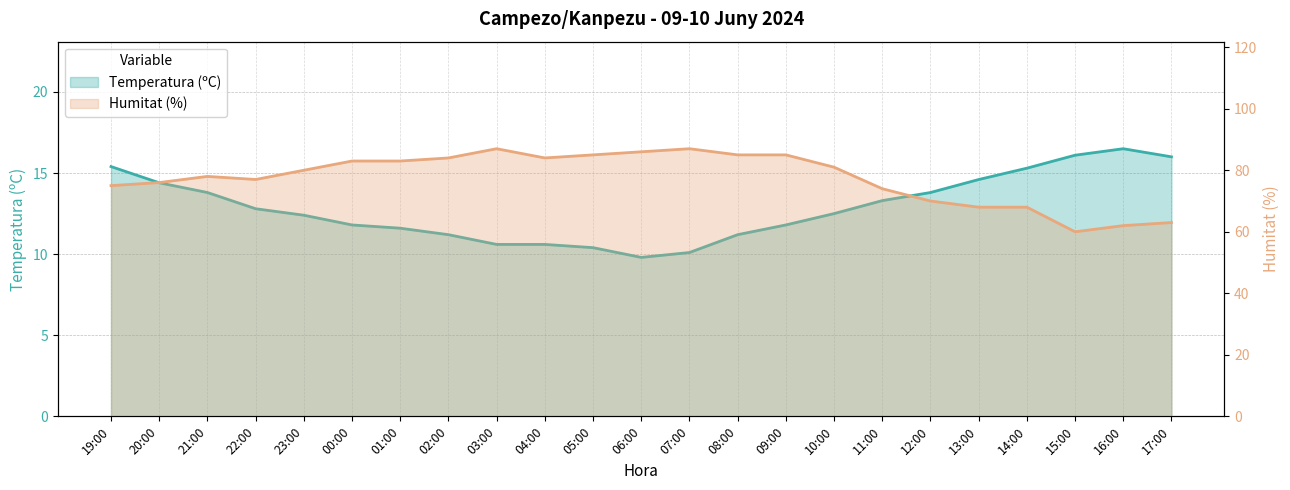

Does the chart have visible grid lines?

Yes